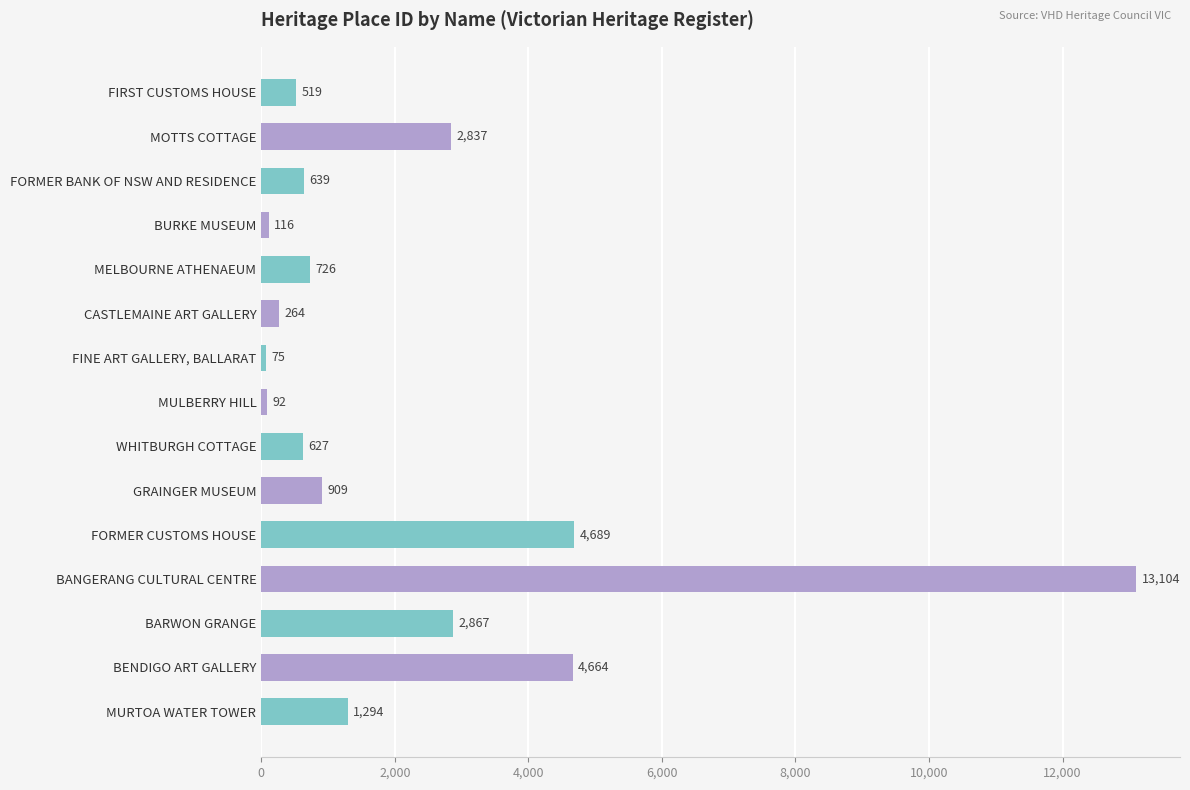

What is the minimum value shown in the chart?

75